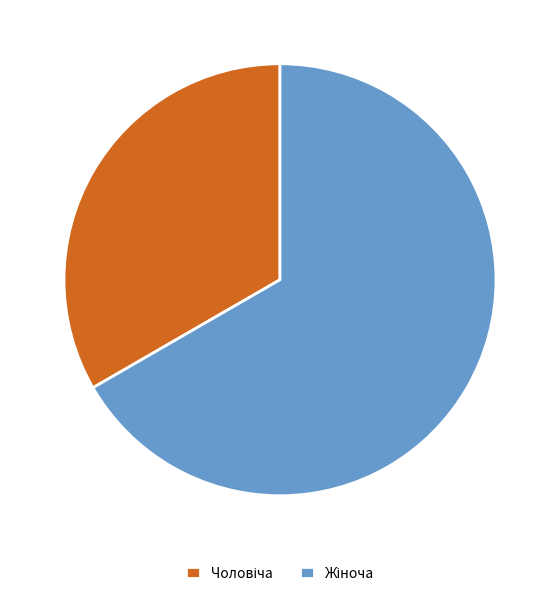

Does any single category account for the majority?

Yes